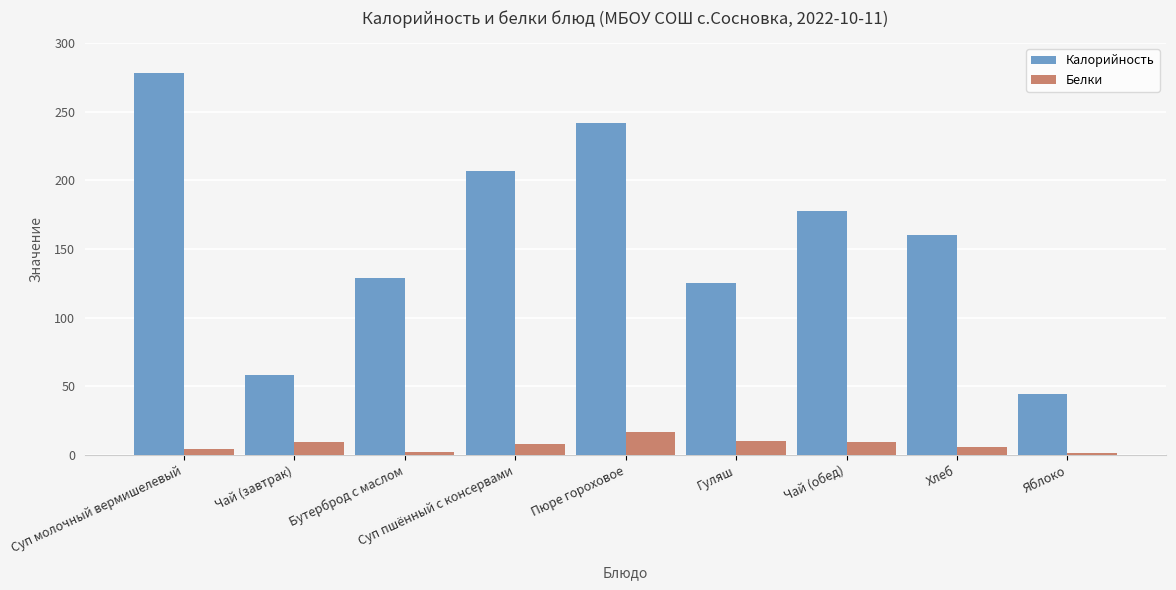

At which label does Калорийность first exceed 160?

Суп молочный вермишелевый